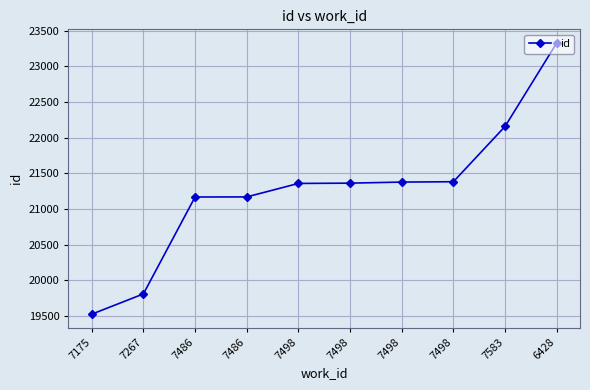

True or false: the data has more than 2 interior local peaks.

False